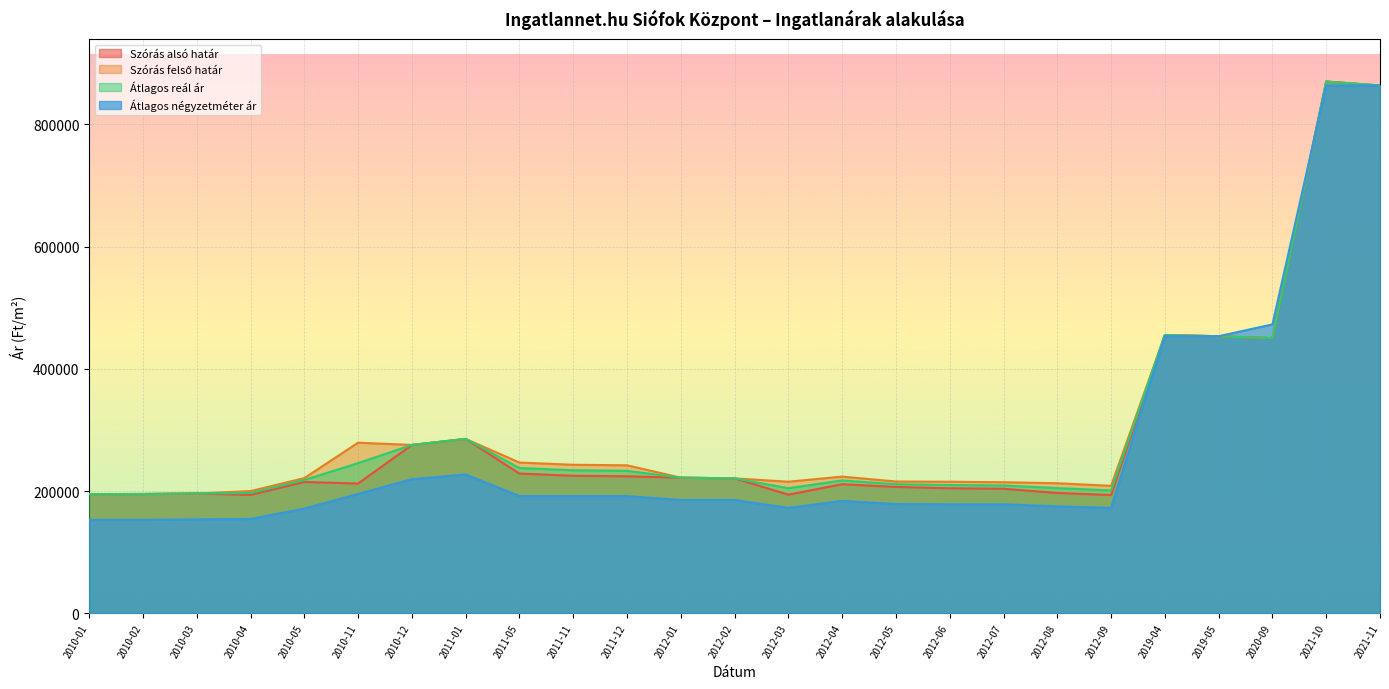

Reading right to left, transcribe all the data shown in this chart.

Szórás alsó határ: 2021-11=863636	2021-10=870125	2020-09=450240	2019-05=453386	2019-04=455340	2012-09=193603	2012-08=196916	2012-07=203861	2012-06=204640	2012-05=206810	2012-04=211232	2012-03=194145	2012-02=220838	2012-01=221973	2011-12=224185	2011-11=225085	2011-05=228691	2011-01=285380	2010-12=275486	2010-11=212372	2010-05=214946	2010-04=193718	2010-03=196095	2010-02=195258	2010-01=195145
Szórás felső határ: 2021-11=863636	2021-10=870125	2020-09=450240	2019-05=453386	2019-04=455340	2012-09=208603	2012-08=212868	2012-07=214521	2012-06=215300	2012-05=215664	2012-04=223698	2012-03=215357	2012-02=220838	2012-01=221973	2011-12=242183	2011-11=243083	2011-05=246689	2011-01=285380	2010-12=275486	2010-11=279224	2010-05=221260	2010-04=200032	2010-03=196095	2010-02=195258	2010-01=195145
Átlagos reál ár: 2021-11=863636	2021-10=870125	2020-09=450240	2019-05=453386	2019-04=455340	2012-09=201103	2012-08=204892	2012-07=209191	2012-06=209970	2012-05=211237	2012-04=217465	2012-03=204751	2012-02=220838	2012-01=221973	2011-12=233184	2011-11=234084	2011-05=237690	2011-01=285380	2010-12=275486	2010-11=245798	2010-05=218103	2010-04=196875	2010-03=196095	2010-02=195258	2010-01=195145
Átlagos négyzetméter ár: 2021-11=863636	2021-10=863636	2020-09=472727	2019-05=453488	2019-04=453488	2012-09=172471	2012-08=175026	2012-07=178368	2012-06=178368	2012-05=178776	2012-04=183948	2012-03=172500	2012-02=185454	2012-01=185454	2011-12=191817	2011-11=191817	2011-05=191817	2011-01=227272	2010-12=219393	2010-11=195361	2010-05=171328	2010-04=154430	2010-03=153685	2010-02=152941	2010-01=152941